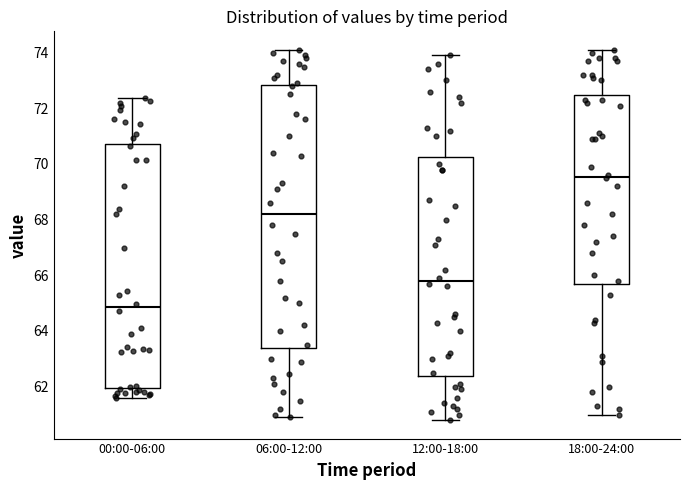

Reading left to right, transcribe this box plot: for each box, give where its median line is, the range the box spans, and where its two whiskers end, as read against the y-axis. The values are not printed on the chart, so give them approximately, as read against the axis.

00:00-06:00: median 64.8, box 62.0 to 70.8, whiskers 61.6 to 72.4
06:00-12:00: median 68.2, box 63.4 to 72.8, whiskers 61.0 to 74.2
12:00-18:00: median 65.8, box 62.4 to 70.2, whiskers 60.8 to 74.0
18:00-24:00: median 69.6, box 65.6 to 72.4, whiskers 61.0 to 74.2